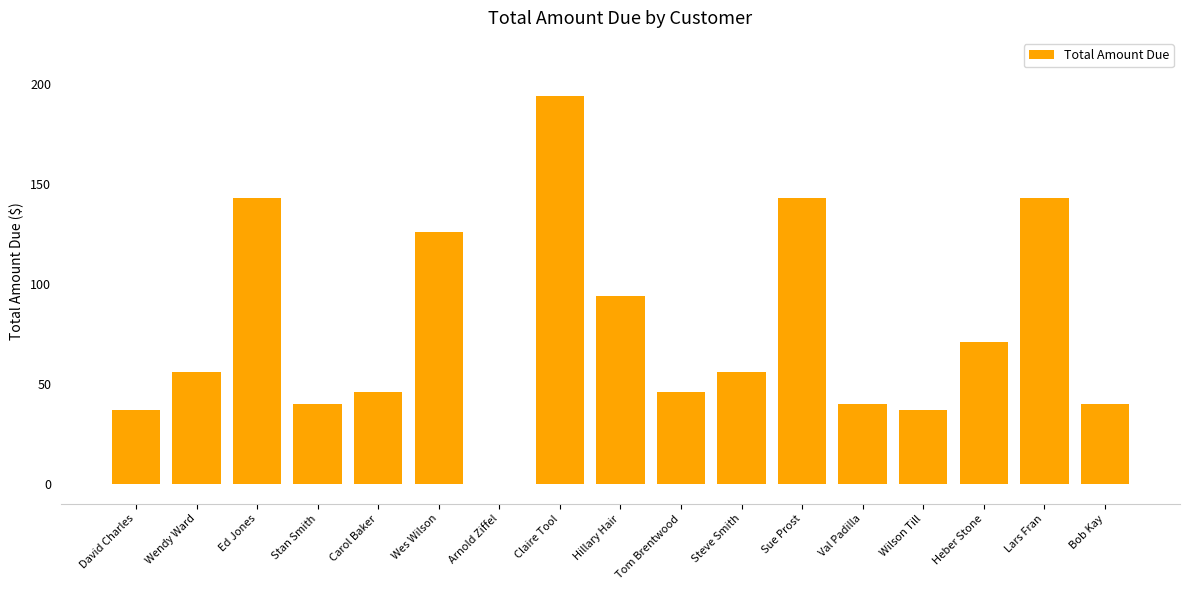

How many data points does each series have?

17